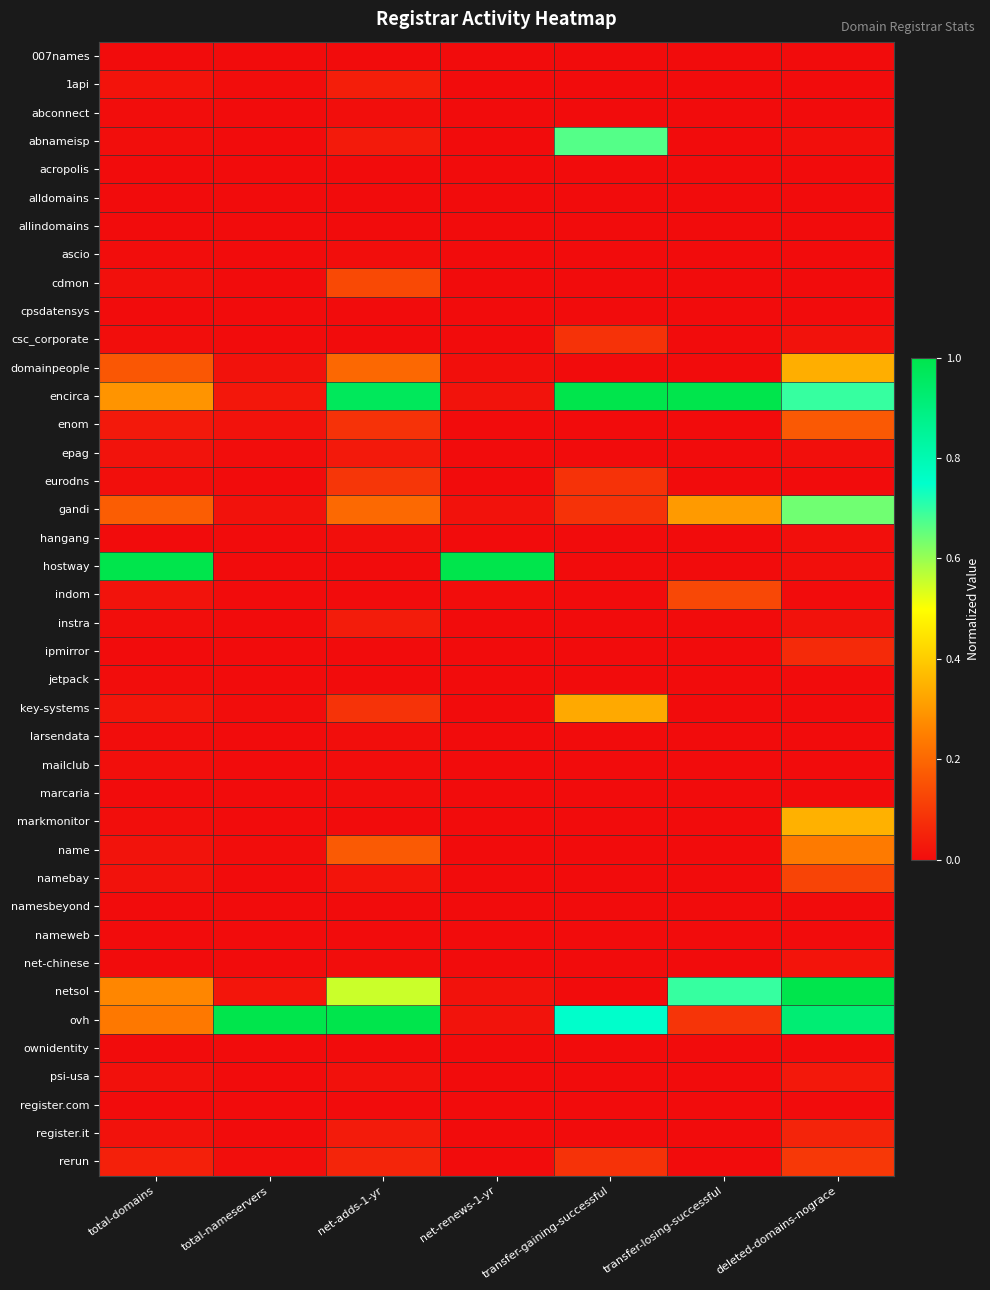

How many categories are shown in the chart?

7